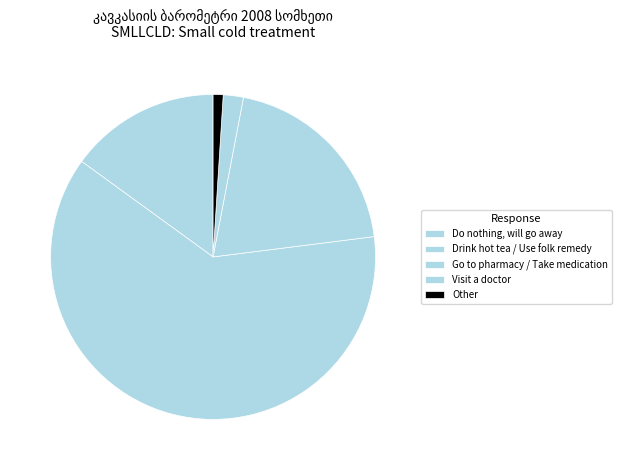

How many slices are in this pie chart?

5